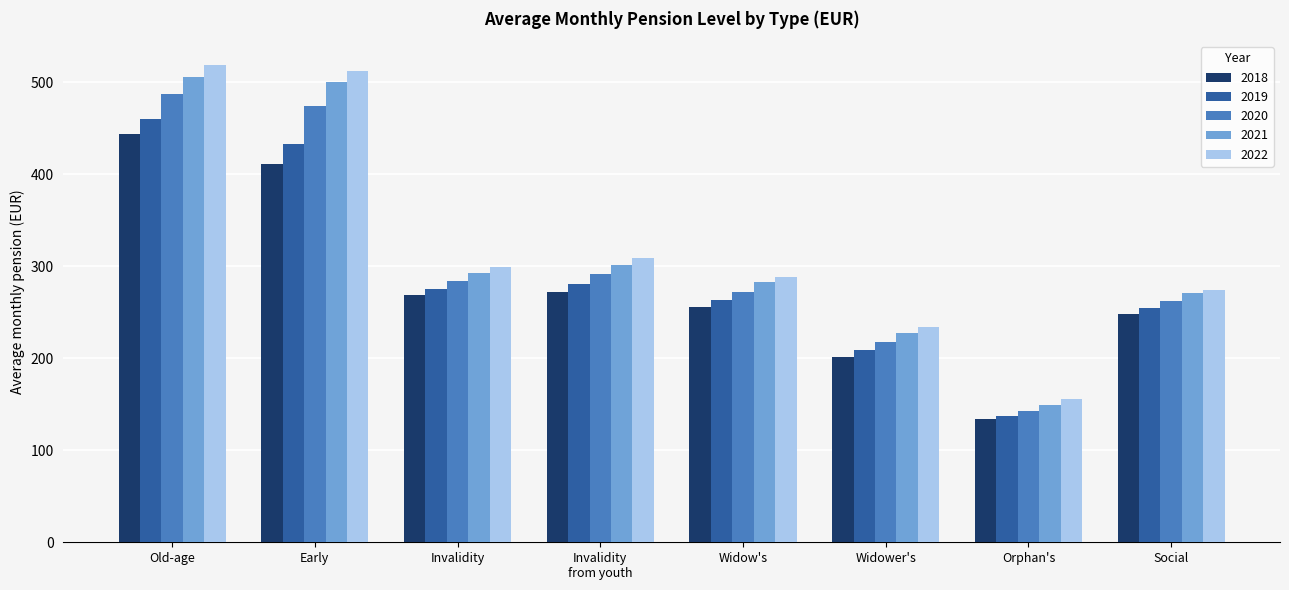

Which category has the lowest value in the 2018 series?

Orphan's